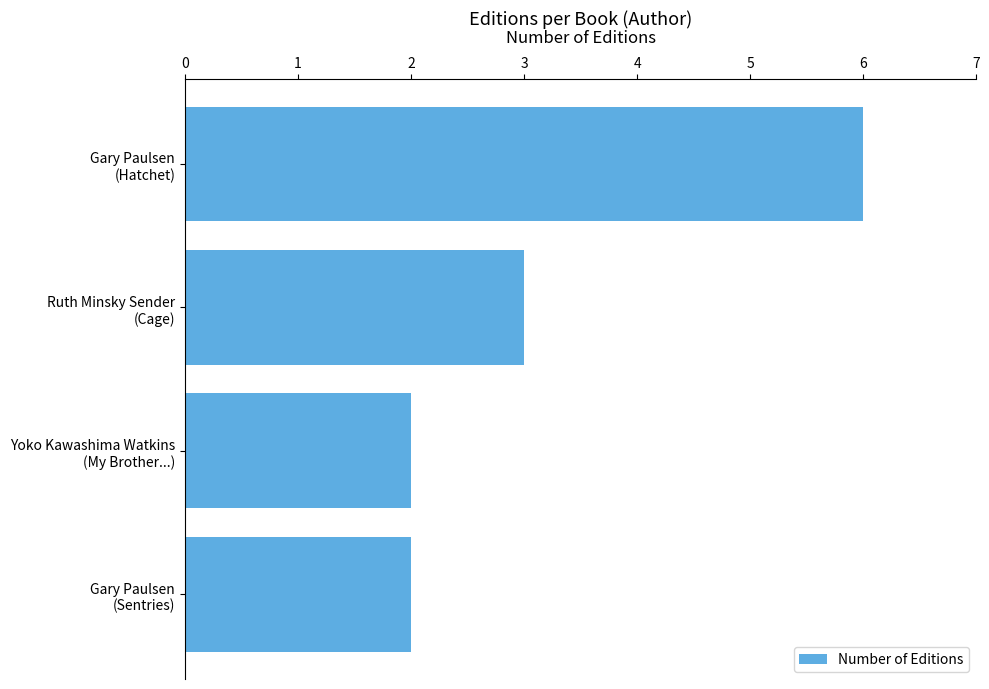

Reading bottom to top, list all the values displayed in this chart.

2	2	3	6